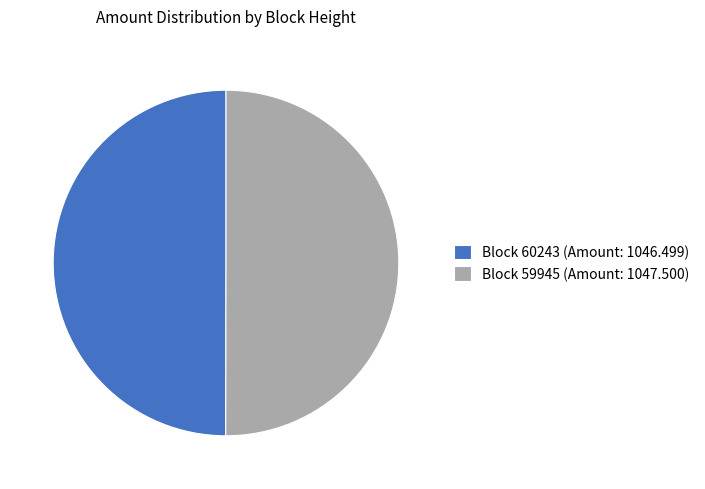

What is the ratio of the value at Block 60243 (Amount: 1046.499) to the value at Block 59945 (Amount: 1047.500)?

1.0